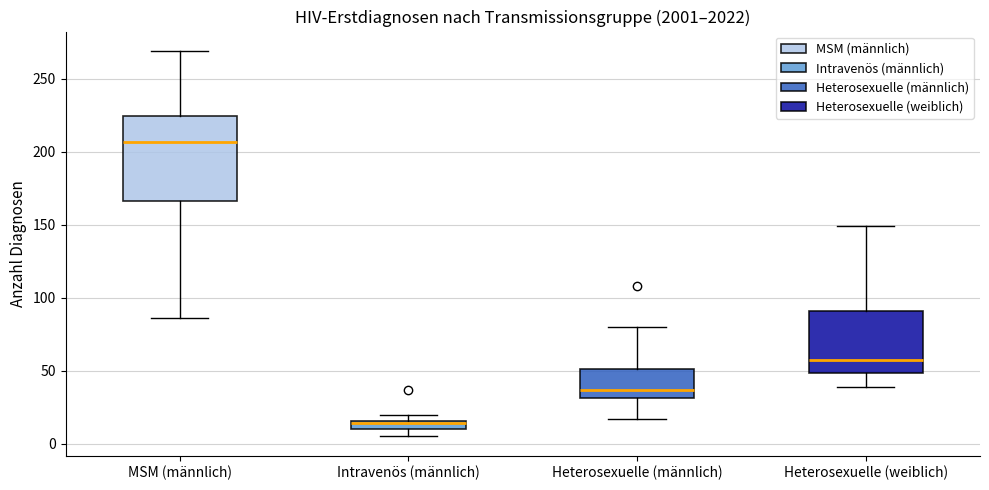

Which box is the tallest, from its lower edge to its upper edge?

MSM (männlich)